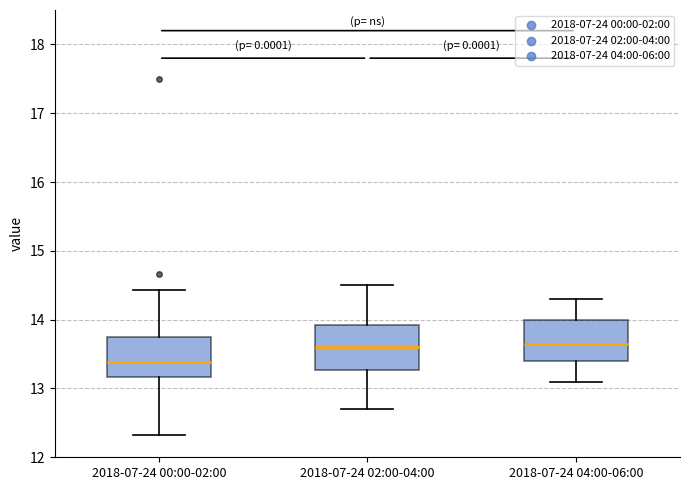

Reading left to right, transcribe this box plot: for each box, give where its median line is, the range the box spans, and where its two whiskers end, as read against the y-axis. The values are not printed on the chart, so give them approximately, as read against the axis.

2018-07-24 00:00-02:00: median 13.4, box 13.2 to 13.7, whiskers 12.3 to 14.4
2018-07-24 02:00-04:00: median 13.6, box 13.3 to 13.9, whiskers 12.7 to 14.5
2018-07-24 04:00-06:00: median 13.7, box 13.4 to 14.0, whiskers 13.1 to 14.3